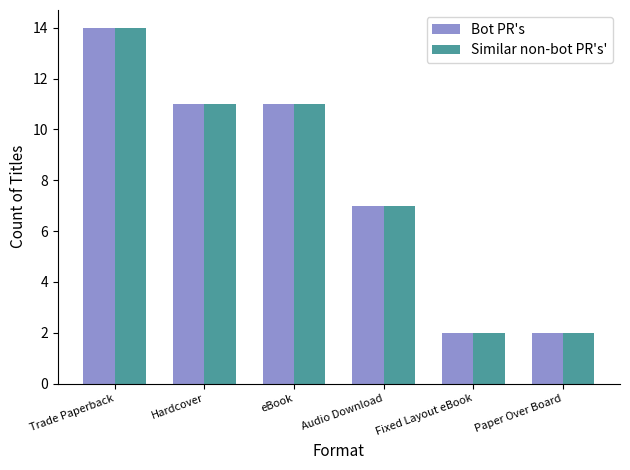

What is the sum of the Similar non-bot PR's' values at Hardcover and Paper Over Board?

13